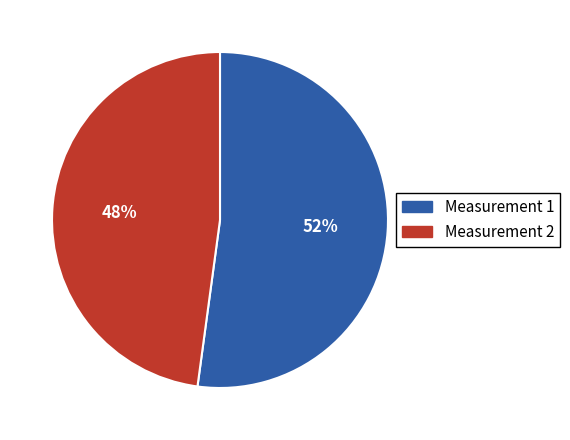

To the nearest percent, what is the average slice percentage?

50%